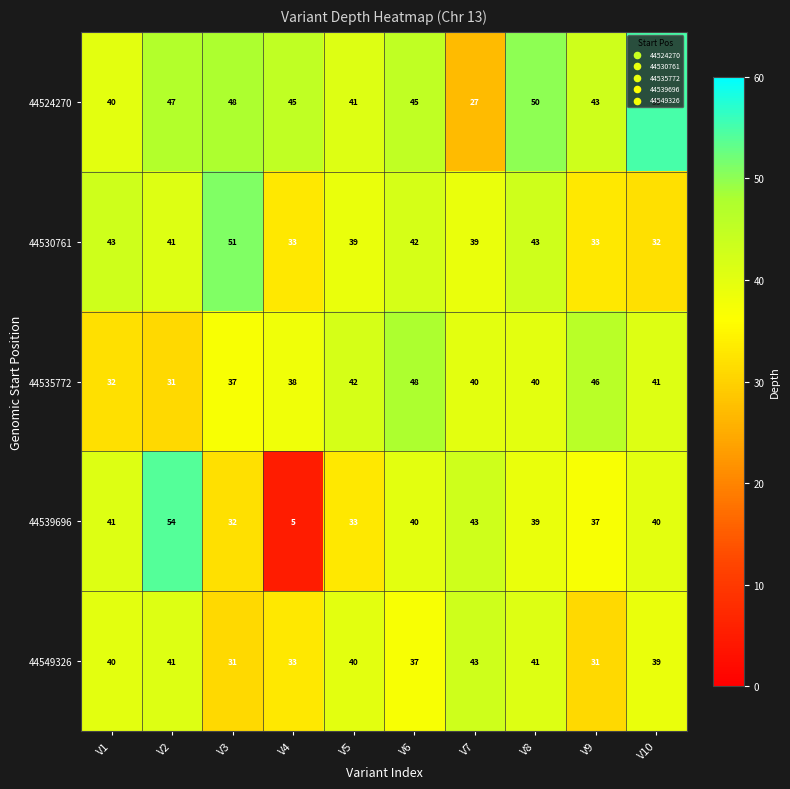

At which category does the chart reach its peak across all series?

V10